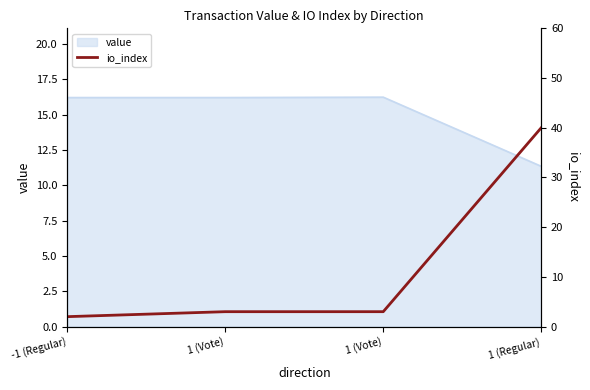

True or false: the data shows 54 at 1 (Regular).

False